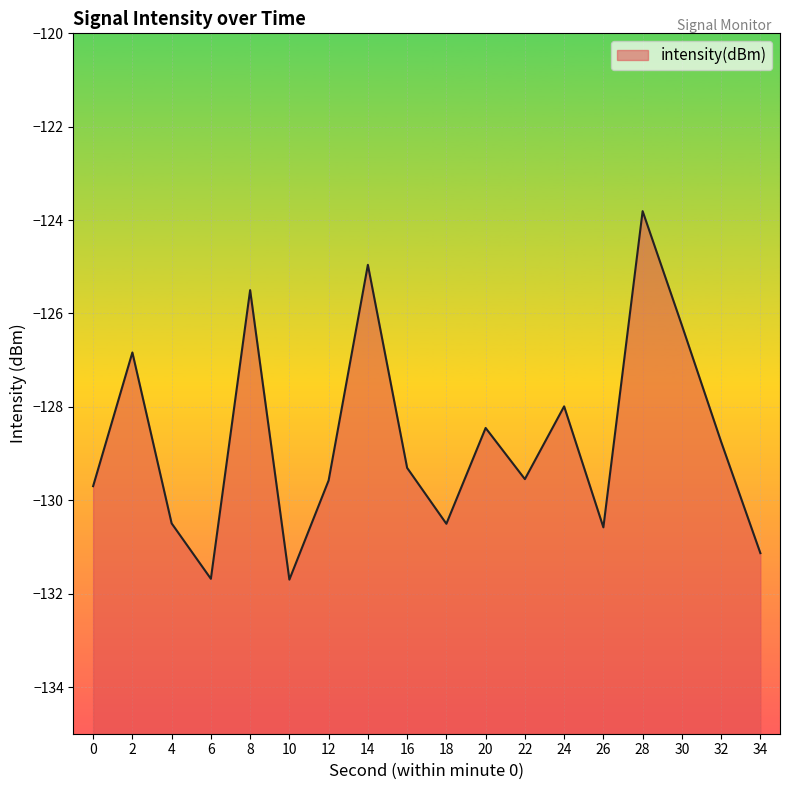

What is the minimum value shown in the chart?

-131.7